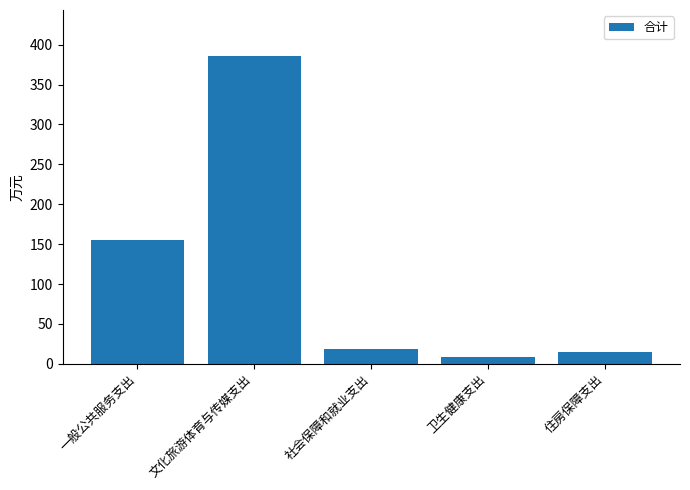

Reading right to left, list all the values displayed in this chart.

住房保障支出=14.6	卫生健康支出=9.2	社会保障和就业支出=18.0	文化旅游体育与传媒支出=385.6	一般公共服务支出=155.7